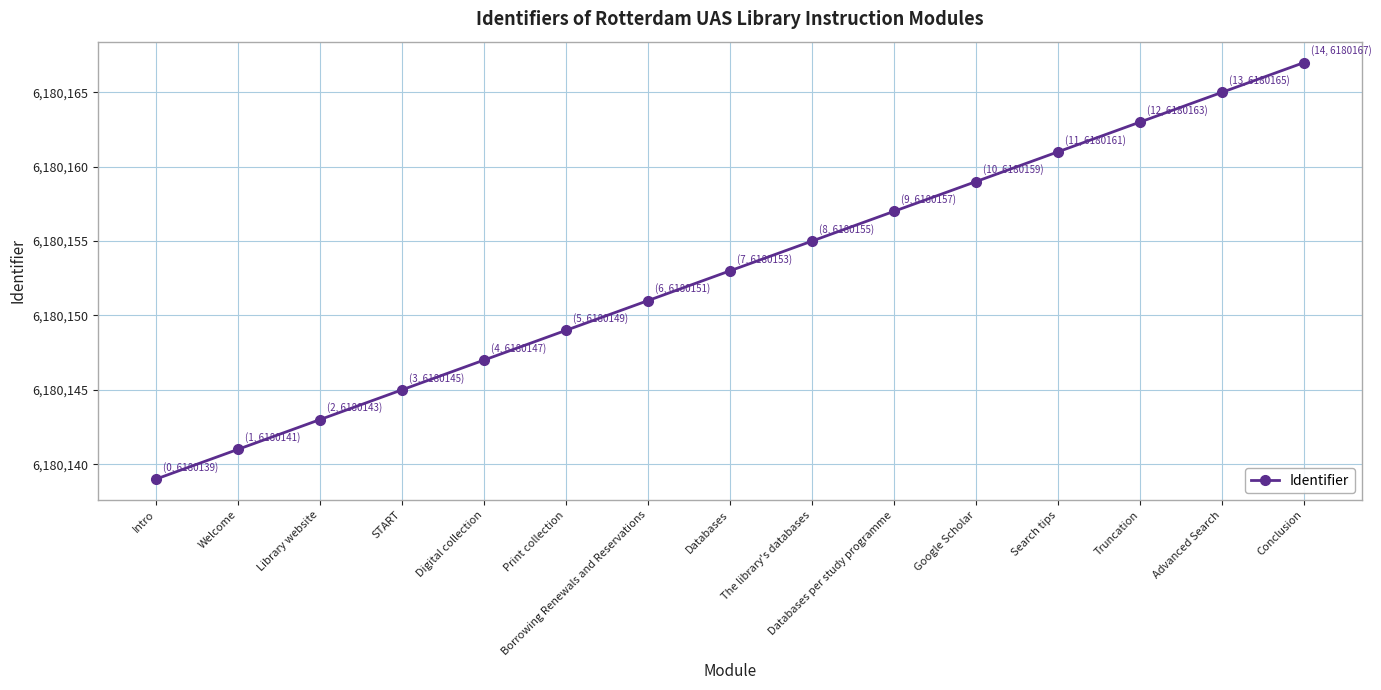

Rank the categories by value from highest to lowest.

Conclusion, Advanced Search, Truncation, Search tips, Google Scholar, Databases per study programme, The library's databases, Databases, Borrowing Renewals and Reservations, Print collection, Digital collection, START, Library website, Welcome, Intro